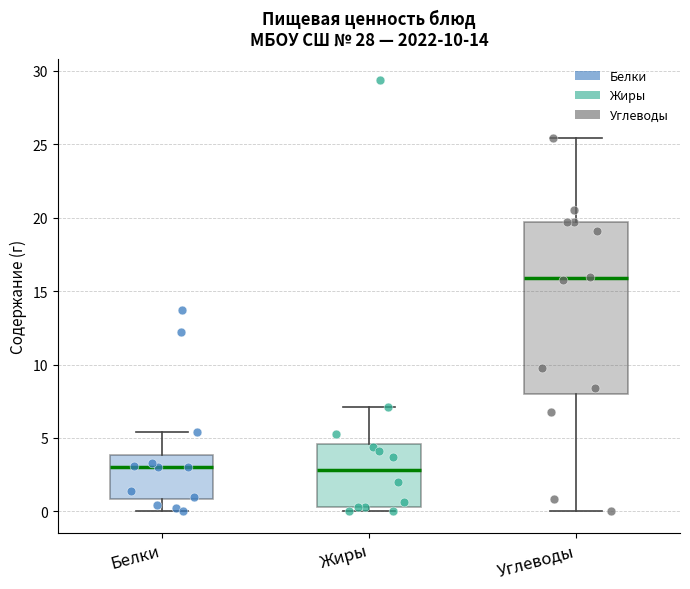

Reading left to right, transcribe this box plot: for each box, give where its median line is, the range the box spans, and where its two whiskers end, as read against the y-axis. The values are not printed on the chart, so give them approximately, as read against the axis.

Белки: median 3.0, box 1.0 to 4.0, whiskers 0.0 to 5.5
Жиры: median 3.0, box 0.5 to 4.5, whiskers 0.0 to 7.0
Углеводы: median 16.0, box 8.0 to 19.5, whiskers 0.0 to 25.5